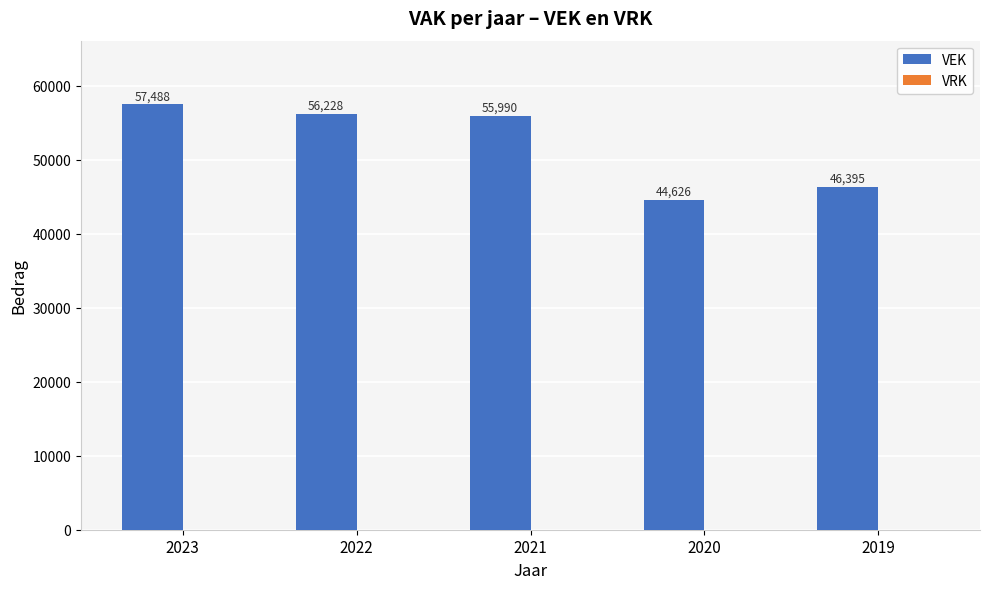

Rank the categories by value from lowest to highest.

2020, 2019, 2021, 2022, 2023